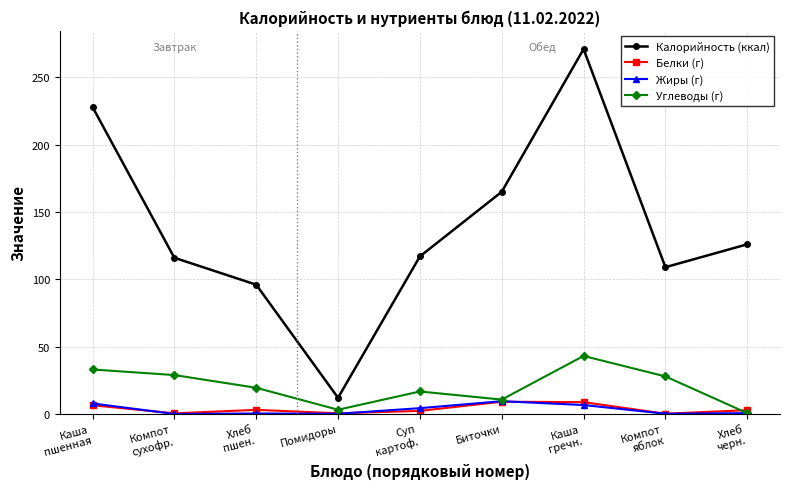

What is the average value of the Белки (г) series?

3.7